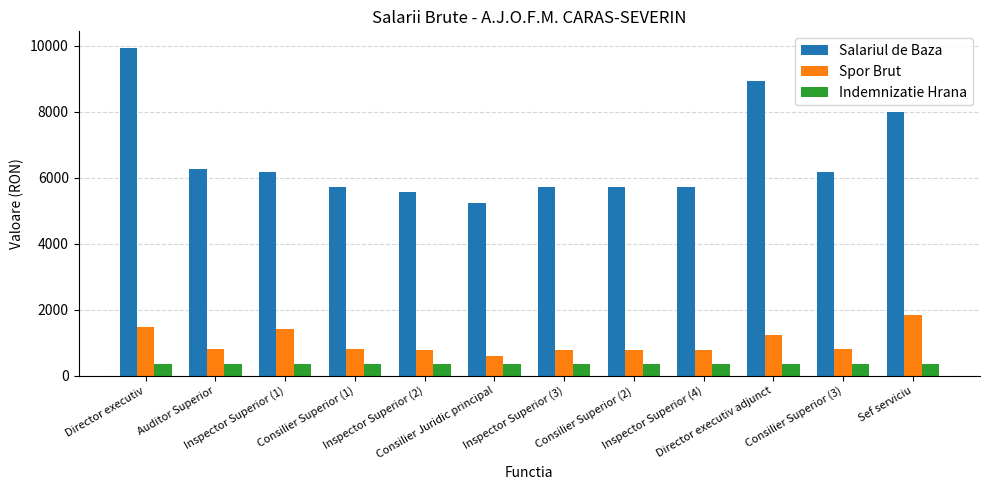

What is the maximum value shown in the chart?

9947